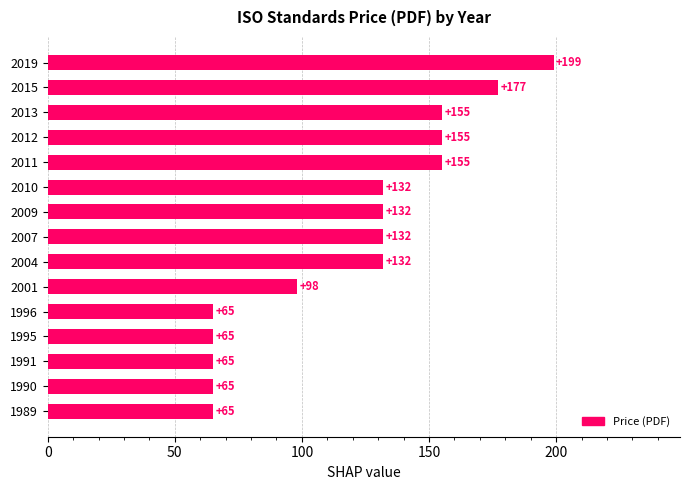

What is the change in value from 1996 to 2015?

+112